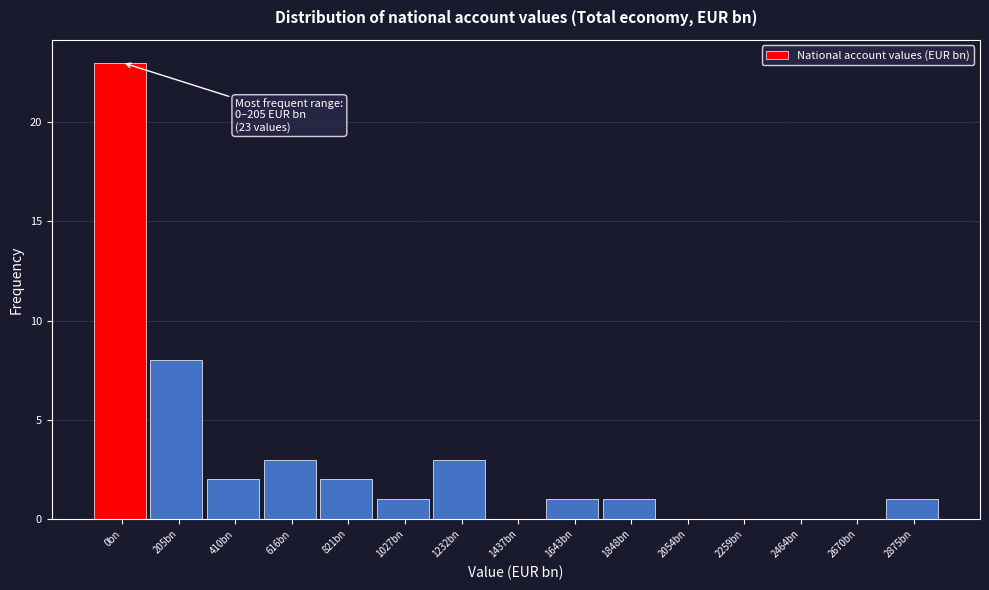

Reading left to right, what are all the values shown in this chart?

0bn=23	205bn=8	410bn=2	616bn=3	821bn=2	1027bn=1	1232bn=3	1437bn=0	1643bn=1	1848bn=1	2054bn=0	2259bn=0	2464bn=0	2670bn=0	2875bn=1